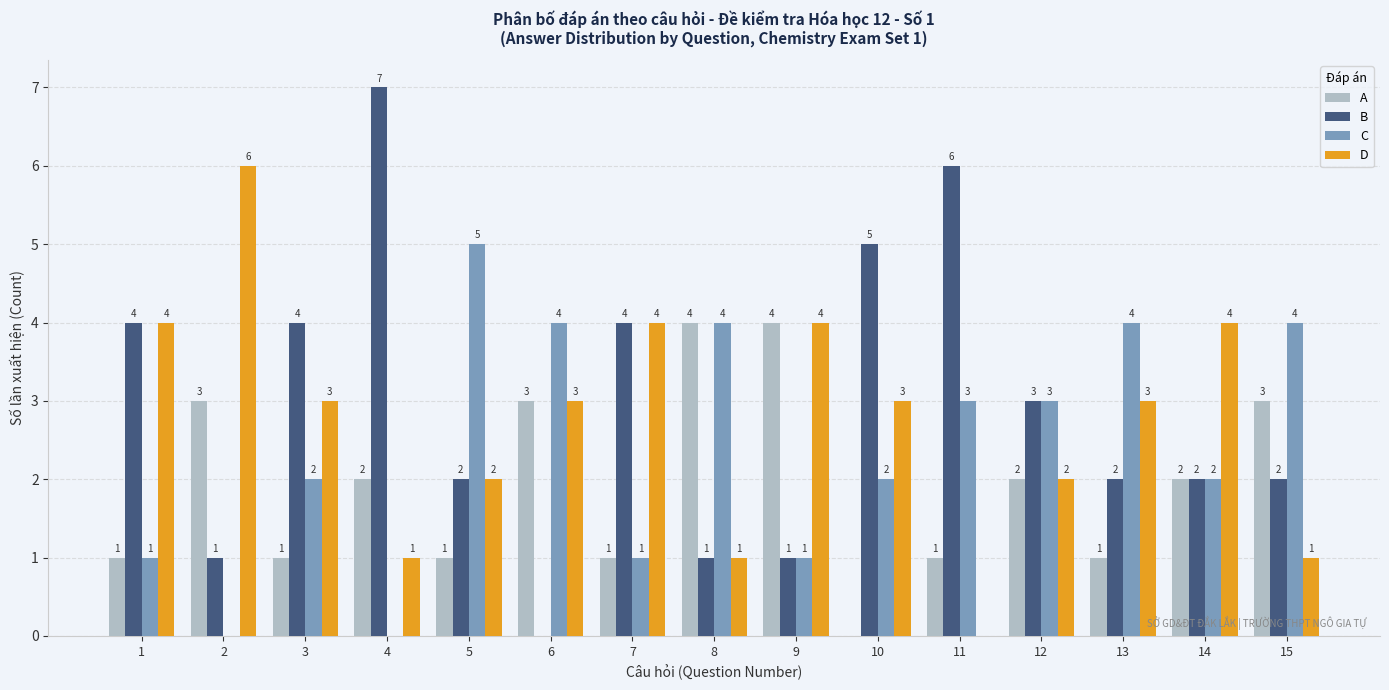

Between 11 and 12, which series saw the biggest shift?

B